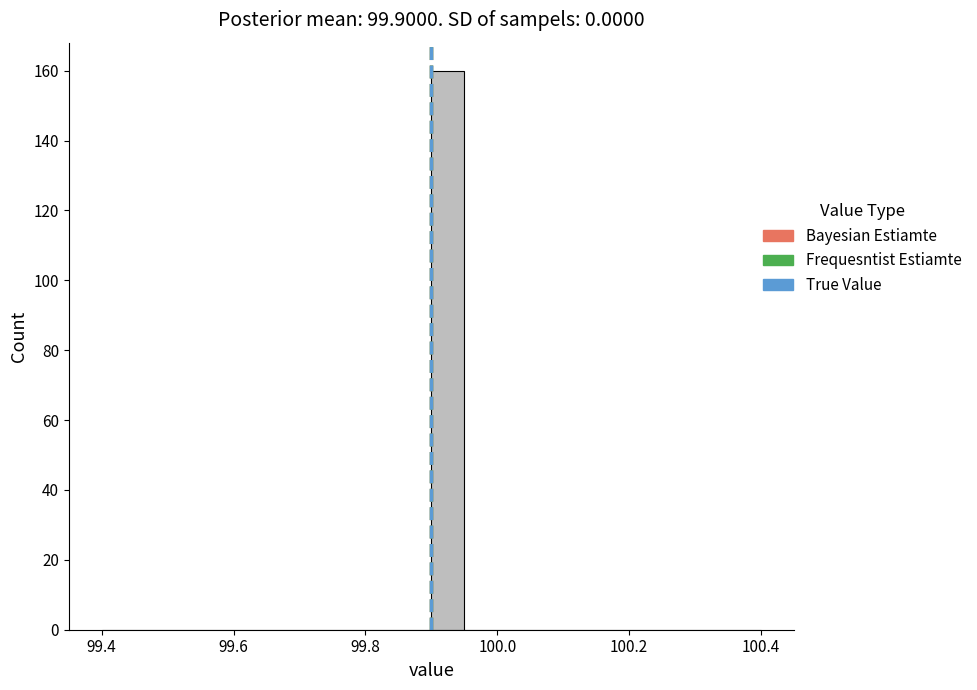

Around what value on the x-axis is the tallest bar? Give the approximate position of its centre, as read against the axis.

99.92